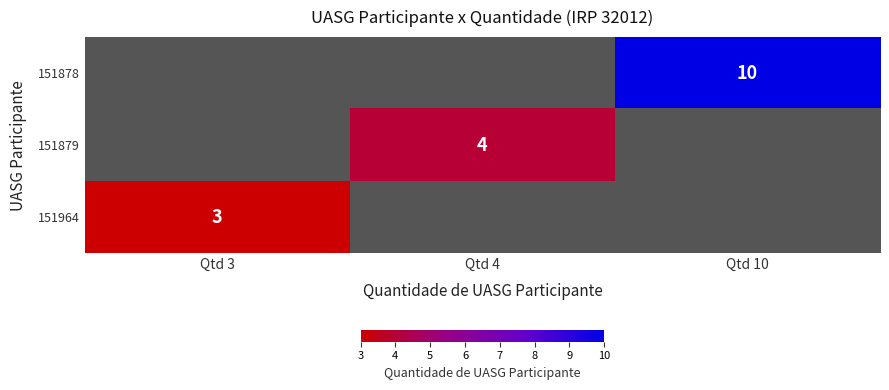

The value of 151964 at Qtd 3 is 4.9. True or false?

False